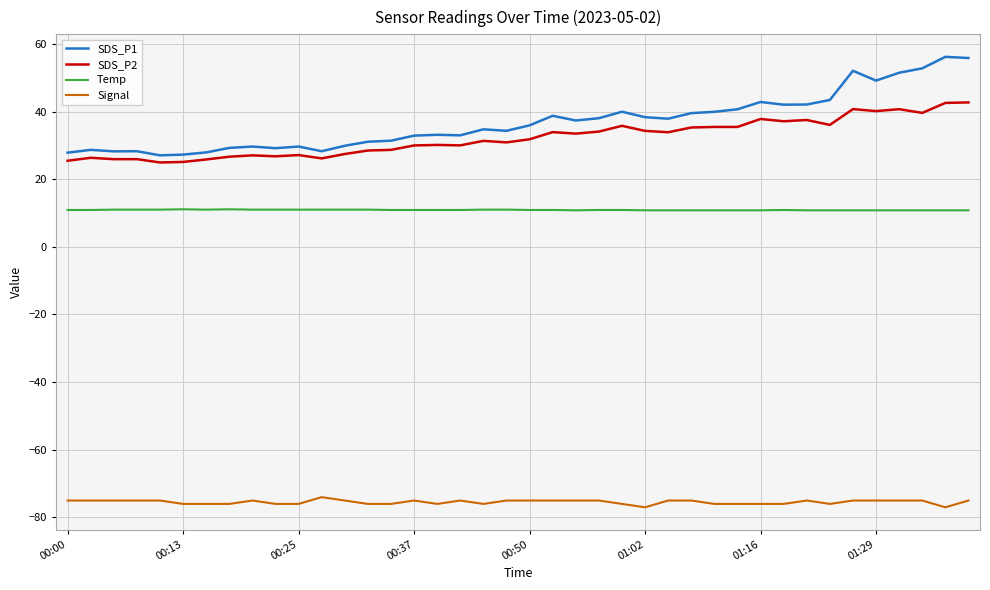

List the series in order of their peak value, highest first.

SDS_P1, SDS_P2, Temp, Signal